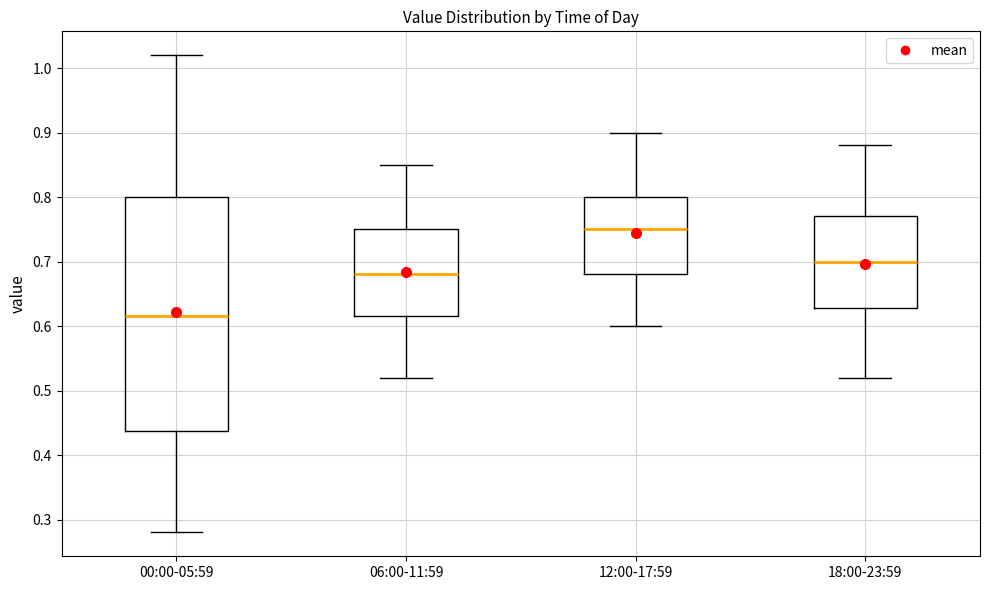

Where is the lower edge of the box for 06:00-11:59 on the y-axis? The values are not printed on the chart, so give them approximately, as read against the axis.

0.62